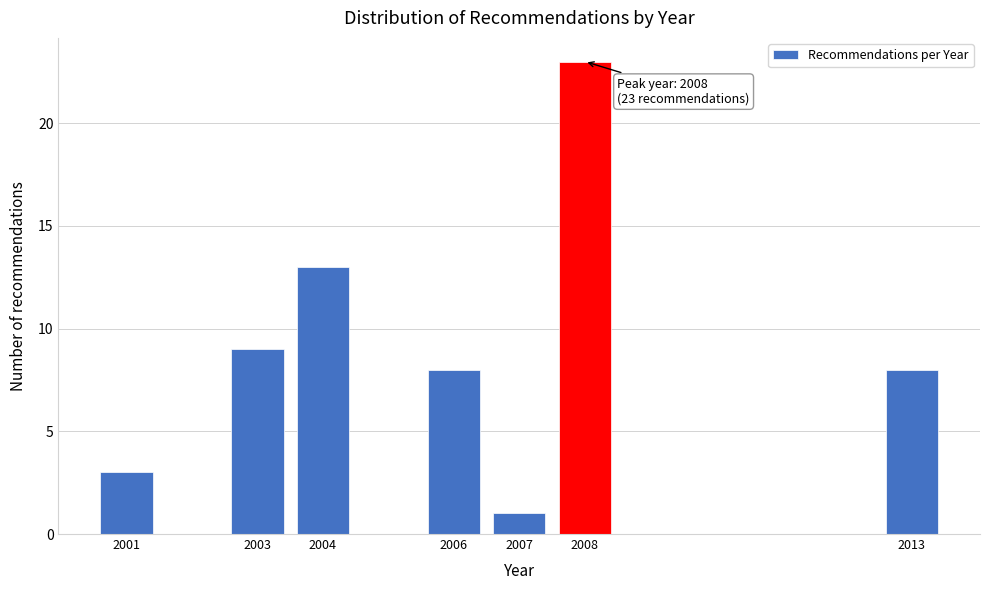

Reading left to right, what are all the values shown in this chart?

3	9	13	8	1	23	8